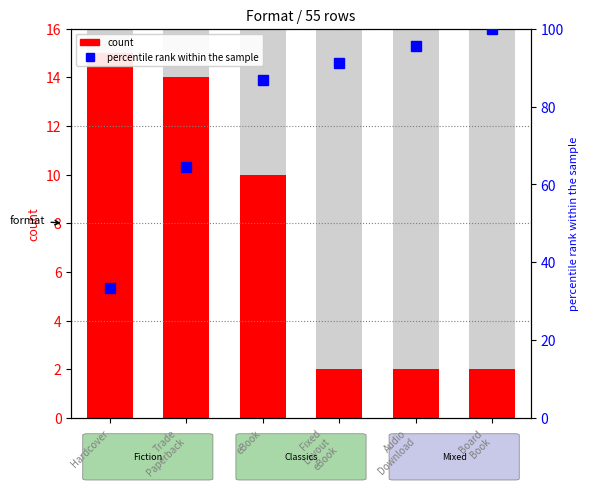

What is the sum of all percentile rank within the sample values?

471.1